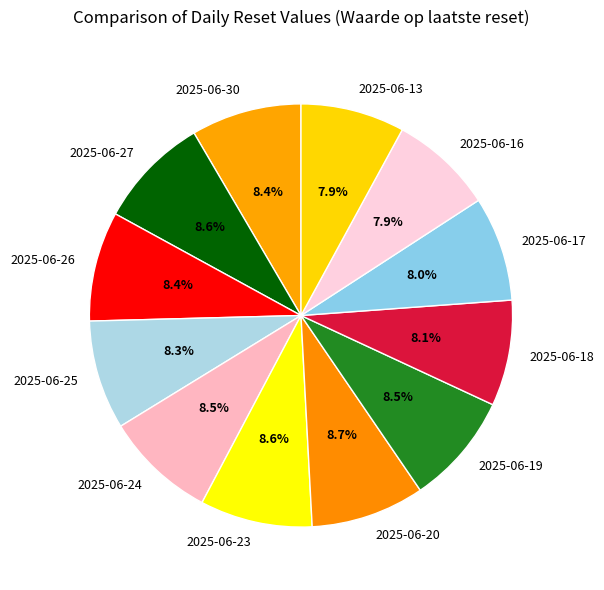

How many slices are in this pie chart?

12